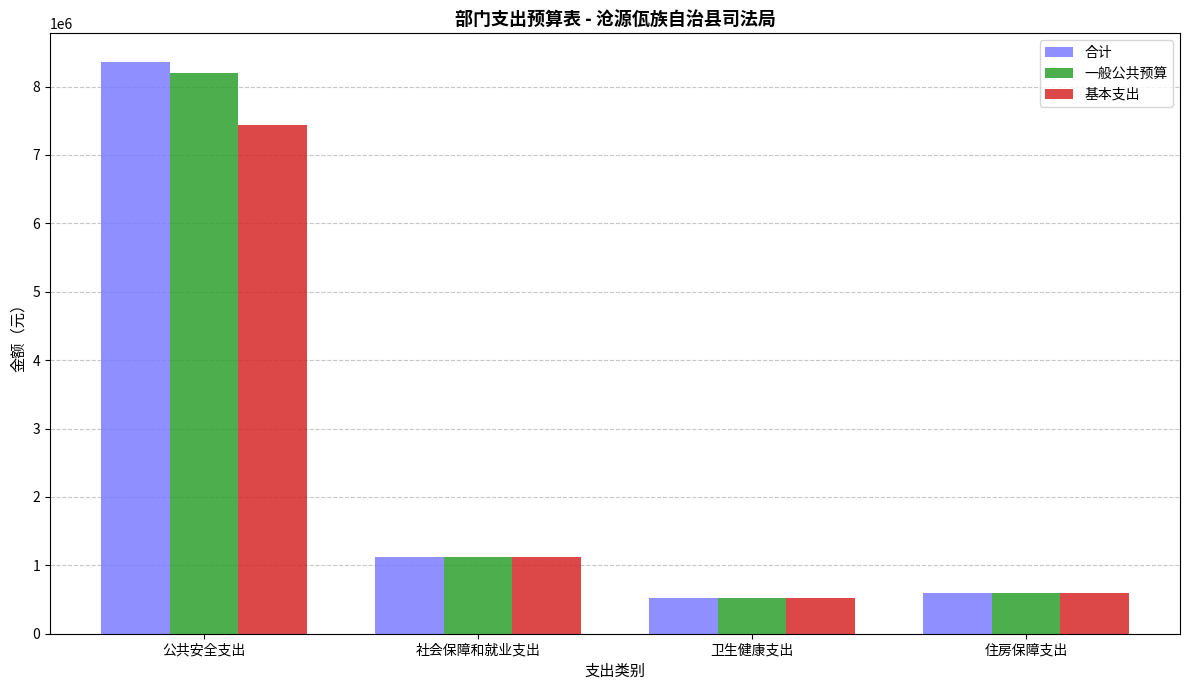

At 公共安全支出, list the series in order from smallest to largest.

基本支出, 一般公共预算, 合计